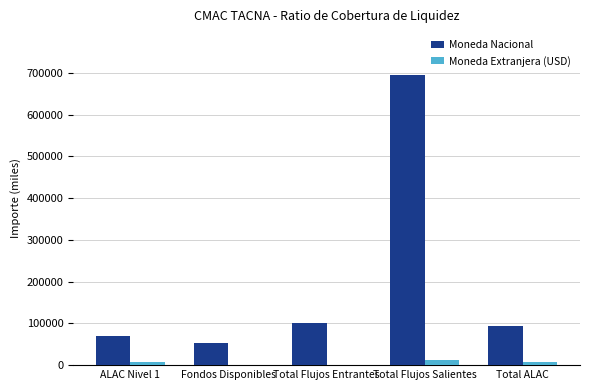

What is the average value of the Moneda Nacional series?

202336.7